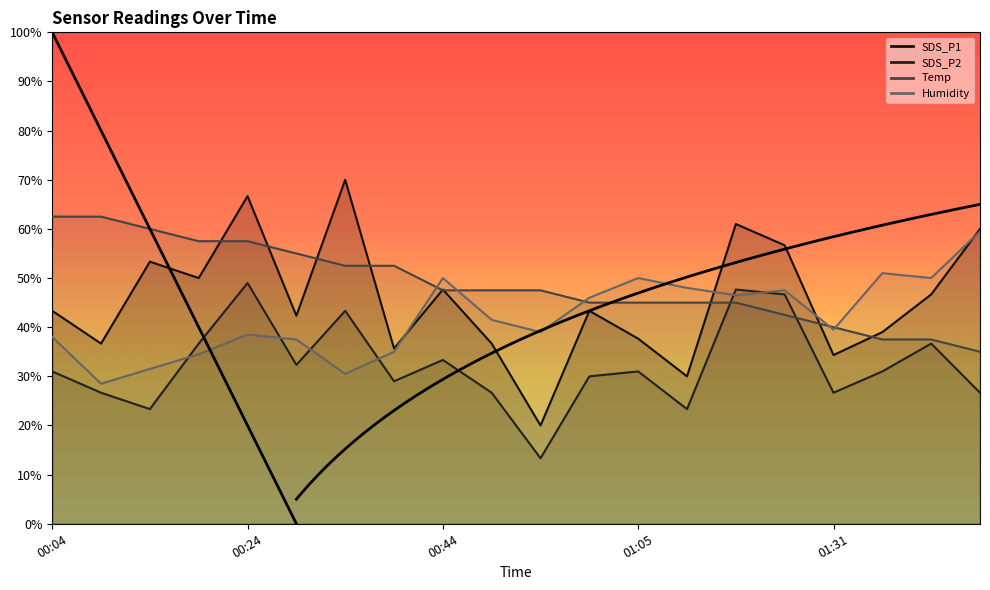

How many distinct data groups are displayed?

4